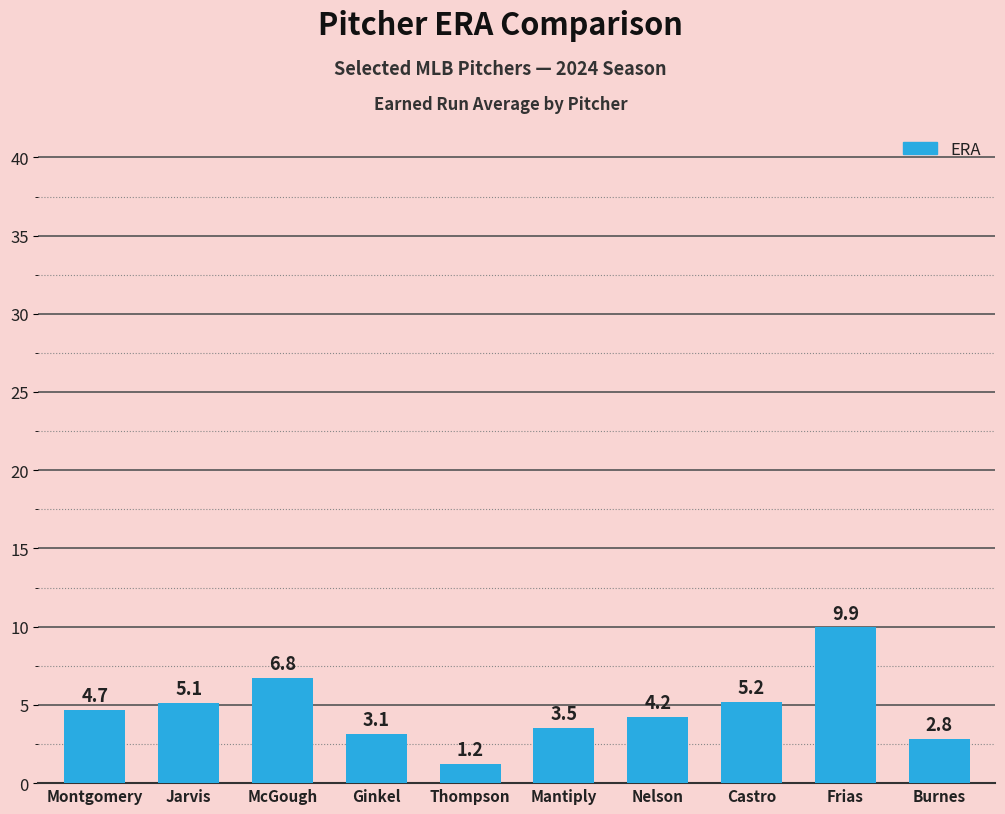

List the labels in order of value, smallest first.

Thompson, Burnes, Ginkel, Mantiply, Nelson, Montgomery, Jarvis, Castro, McGough, Frias